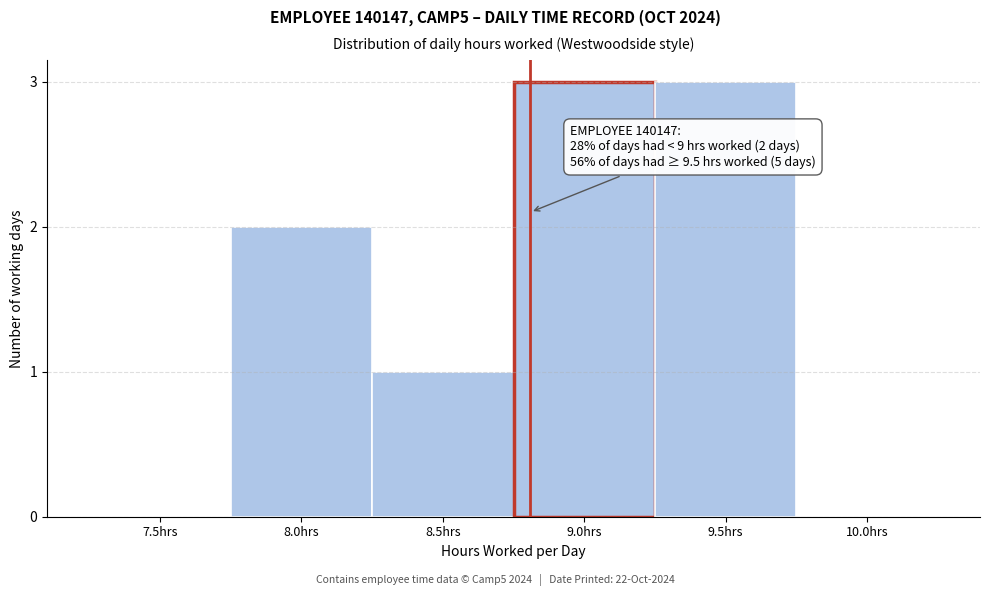

Reading right to left, what are all the values shown in this chart?

10.0hrs=0	9.5hrs=3	9.0hrs=3	8.5hrs=1	8.0hrs=2	7.5hrs=0